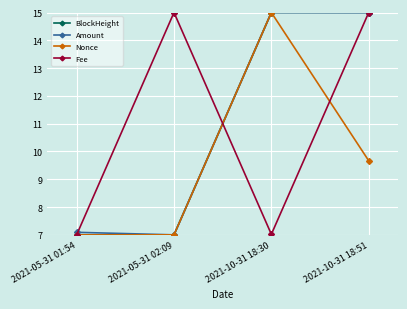

Count the Nonce values in the range 7 to 15.

4